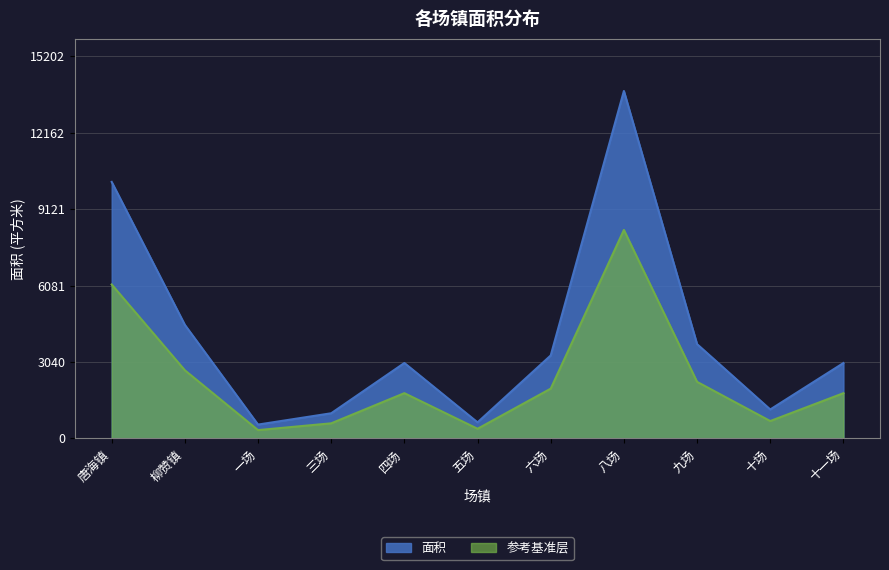

What is the label of the 6th point from the left?

五场